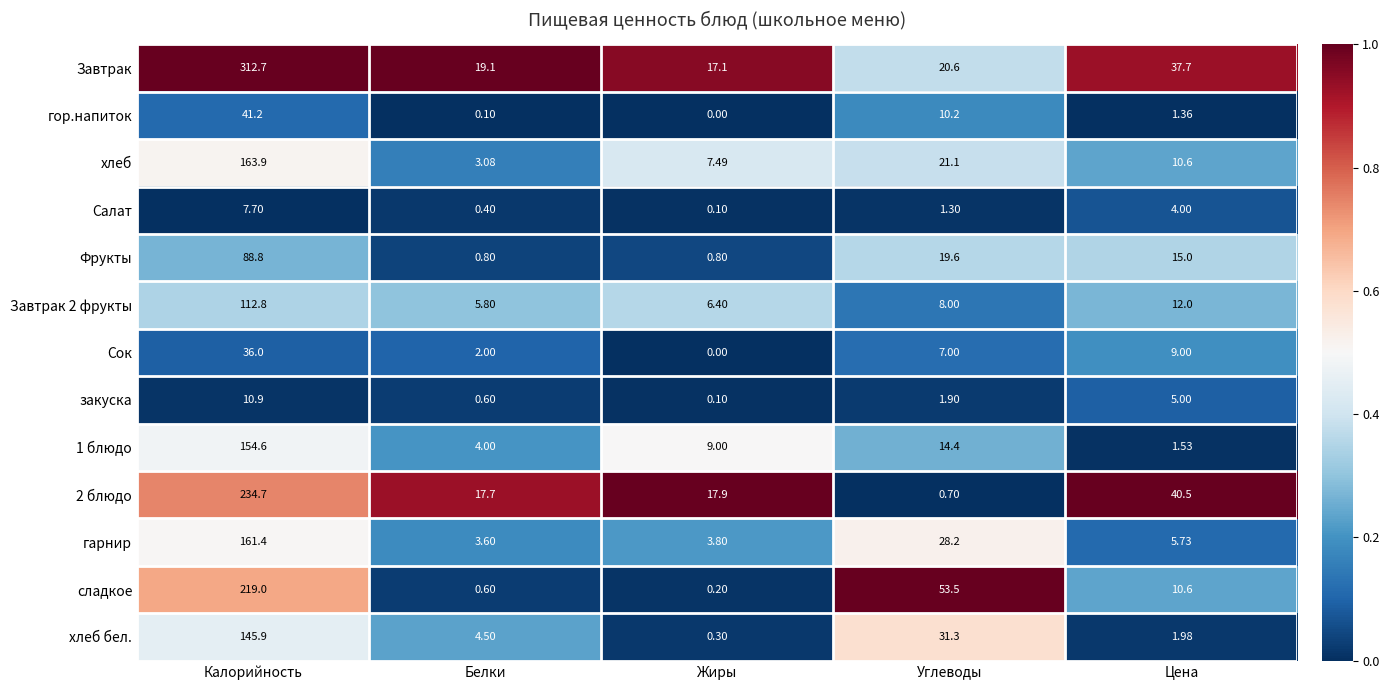

Which series has the largest total across all categories?

Завтрак